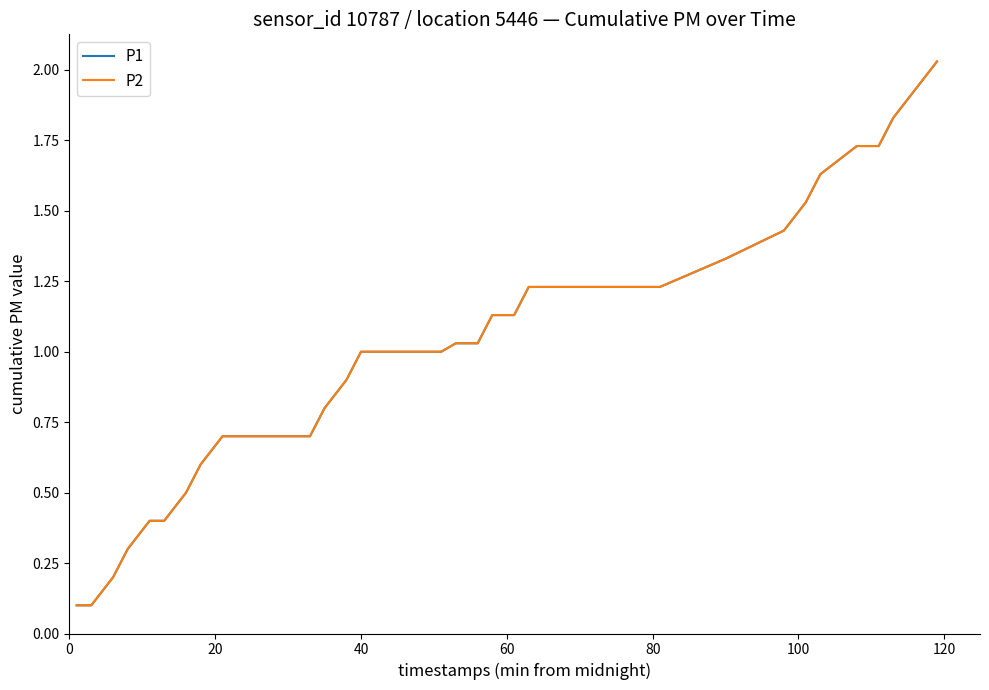

Does the chart display data point markers on the line(s)?

No